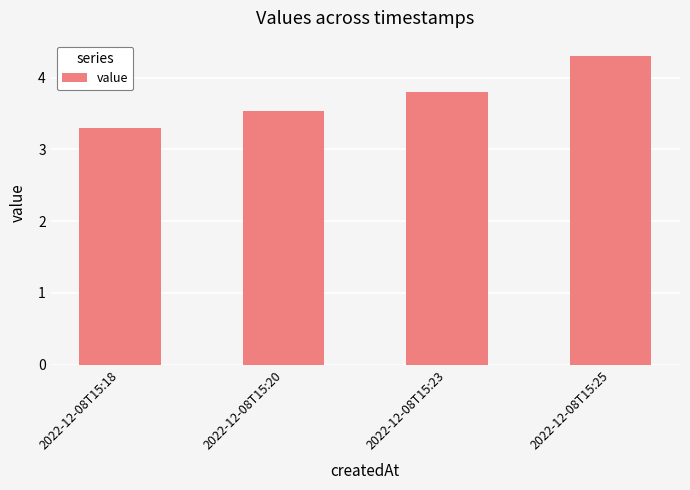

What is the difference between the maximum and second lowest values?

0.8